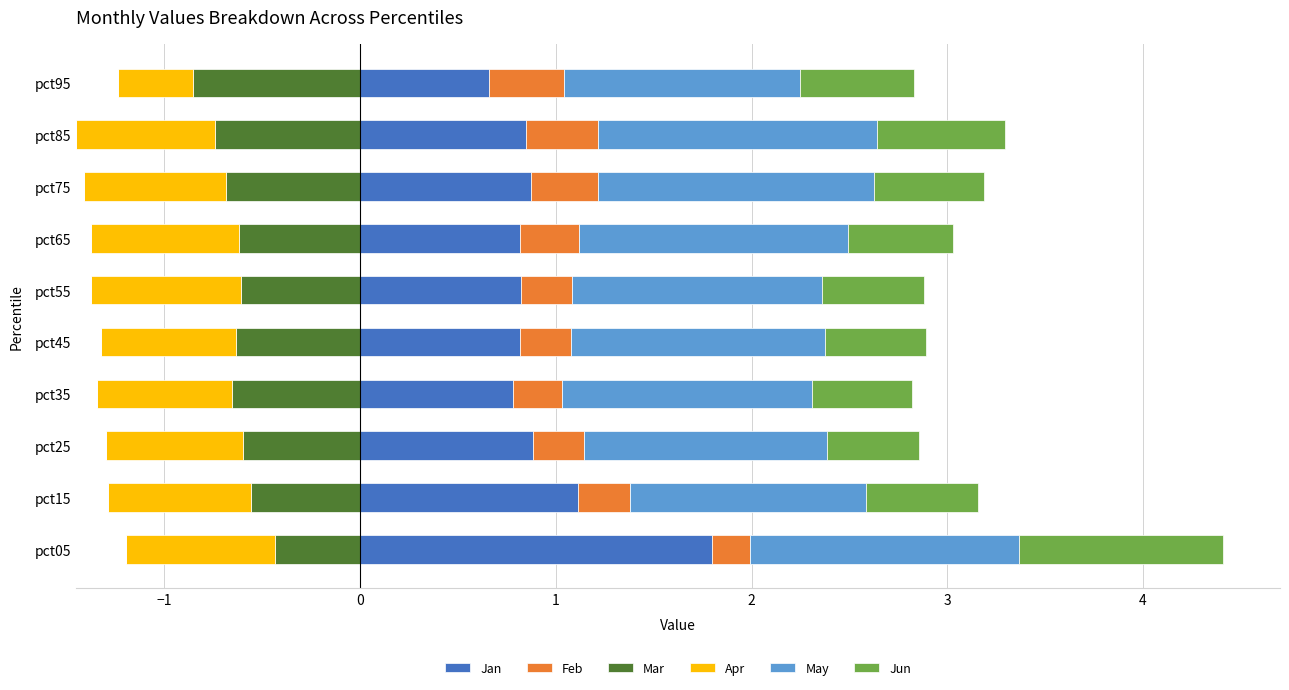

What is the maximum value for Jan?

1.8